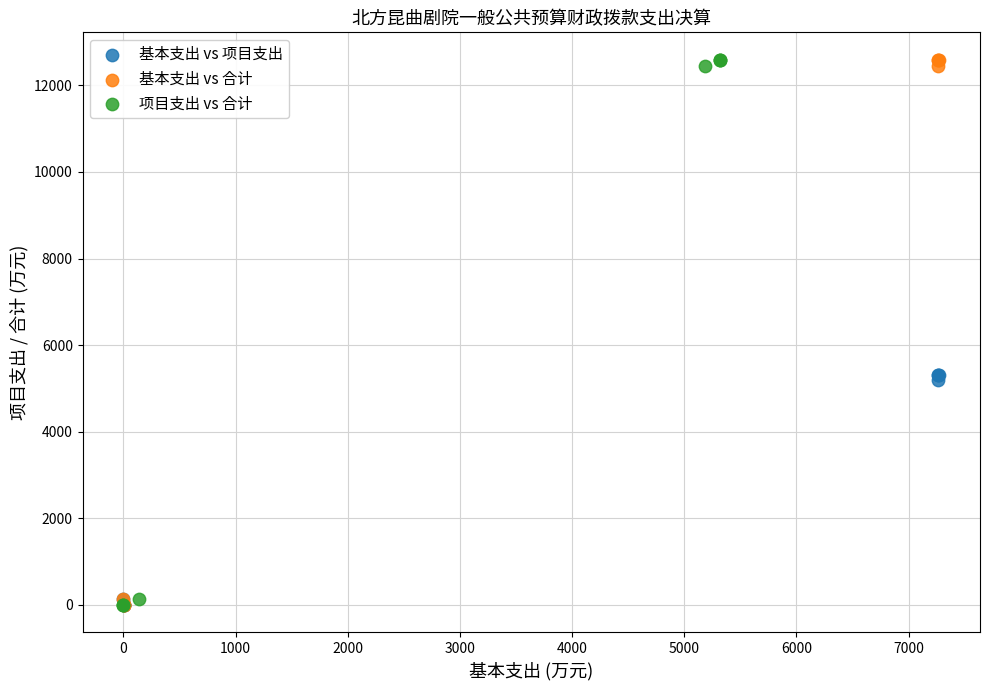

What are all the series names shown in the legend?

基本支出 vs 项目支出, 基本支出 vs 合计, 项目支出 vs 合计